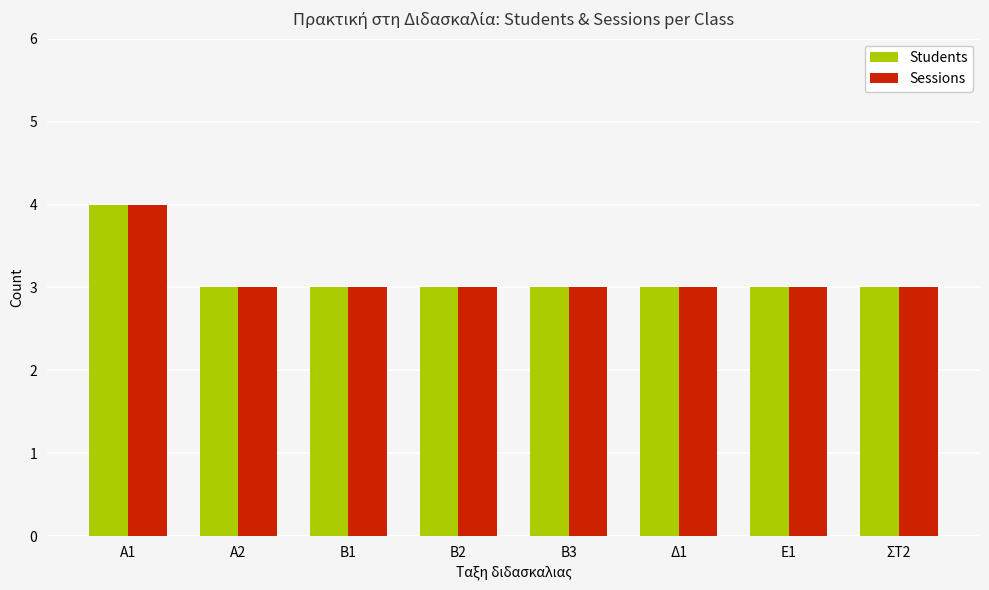

What is the average value of the Sessions series?

3